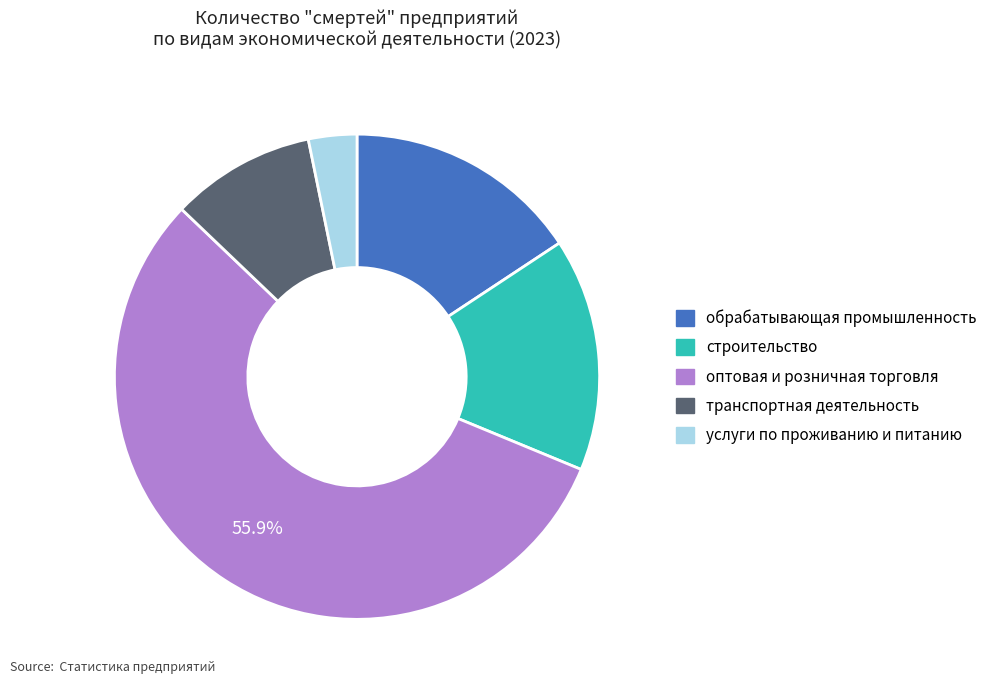

Is the sum of услуги по проживанию и питанию and оптовая и розничная торговля greater than half?

Yes